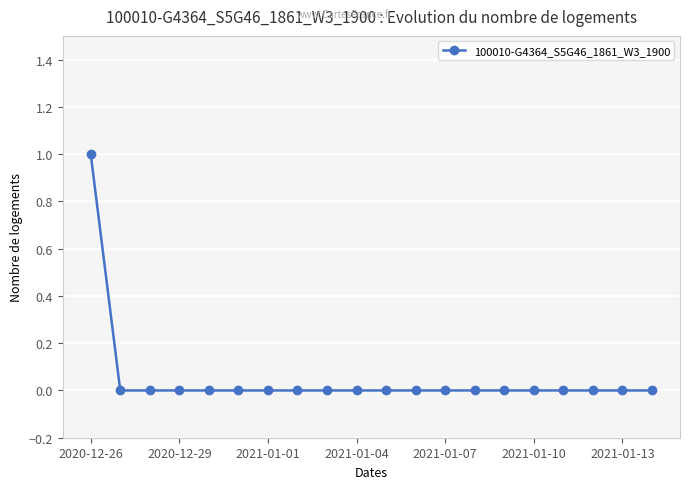

How many lines are shown in the chart?

1